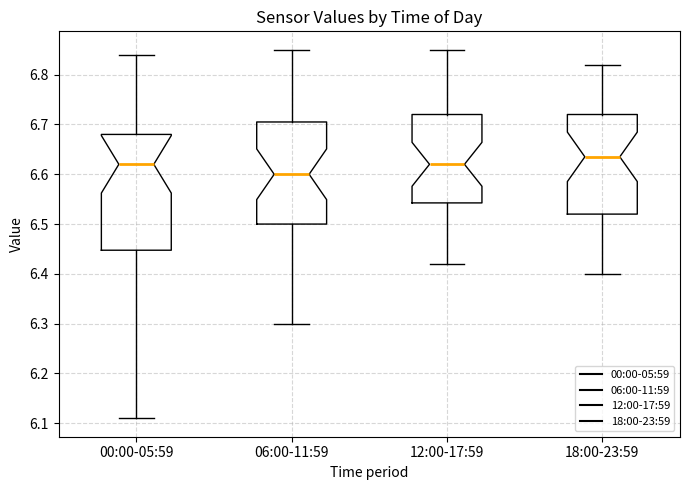

Where is the lower edge of the box for 00:00-05:59 on the y-axis? The values are not printed on the chart, so give them approximately, as read against the axis.

6.45